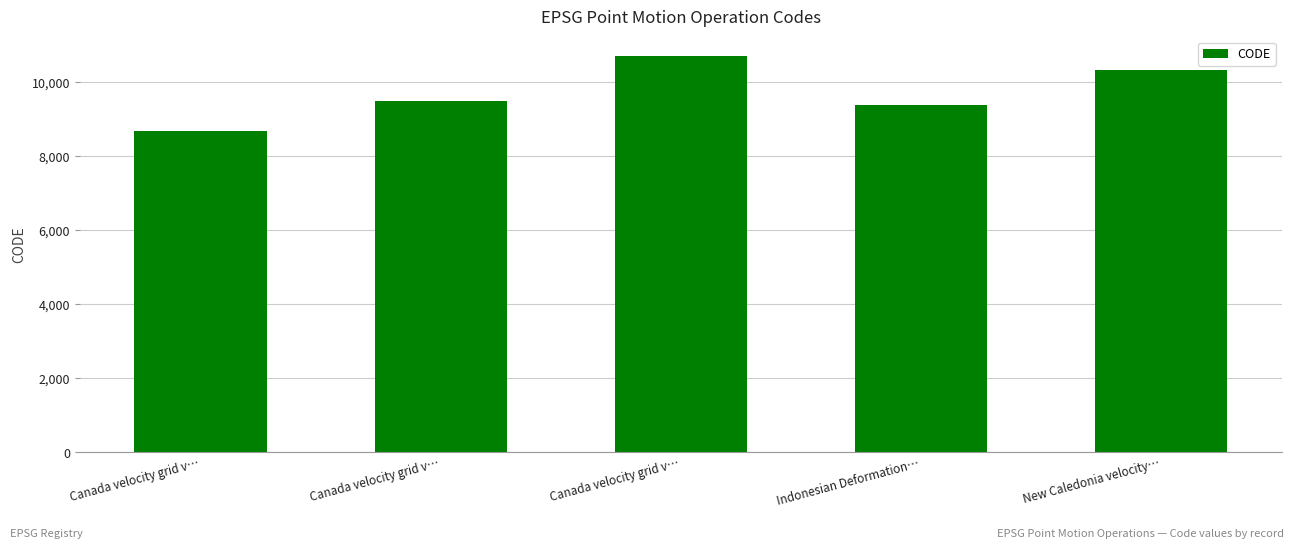

What is the value of the 3rd bar from the left?

8676